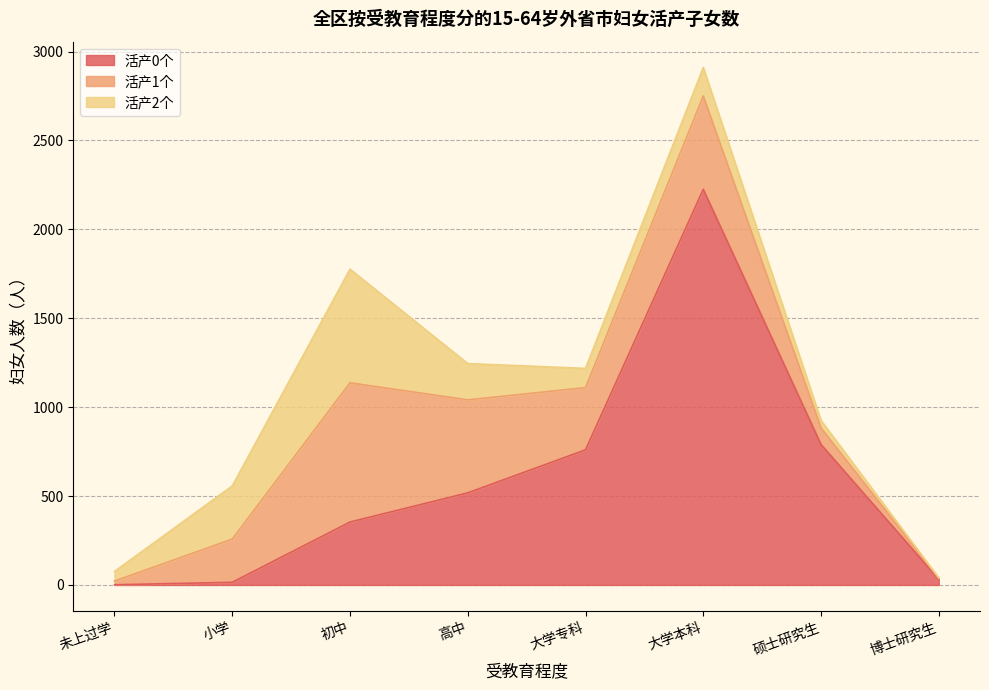

The 活产1个 series shows 4 at 未上过学. True or false?

False